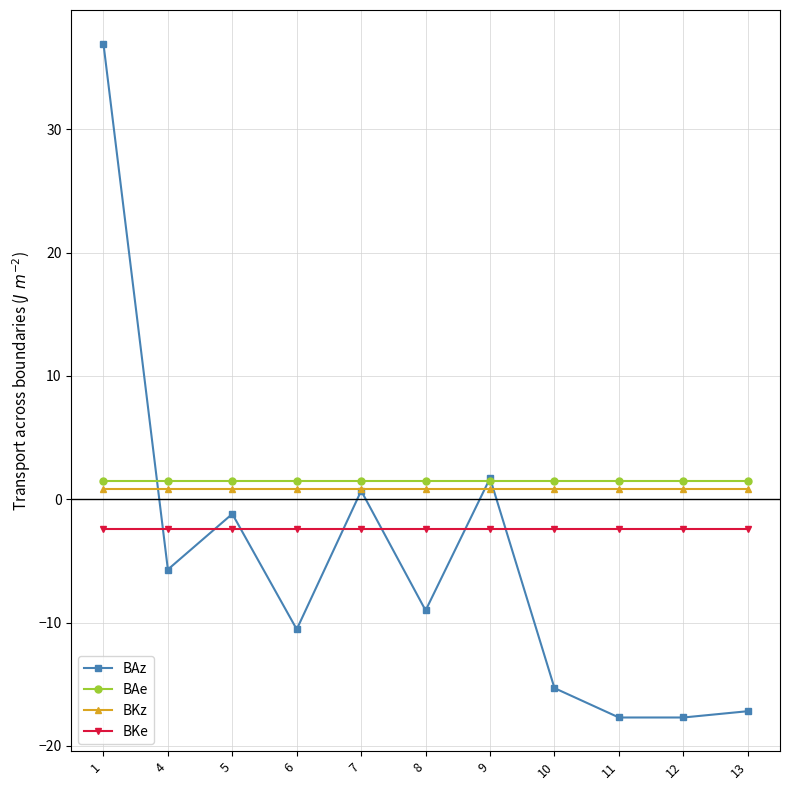

What is the minimum value shown in the chart?

-17.7